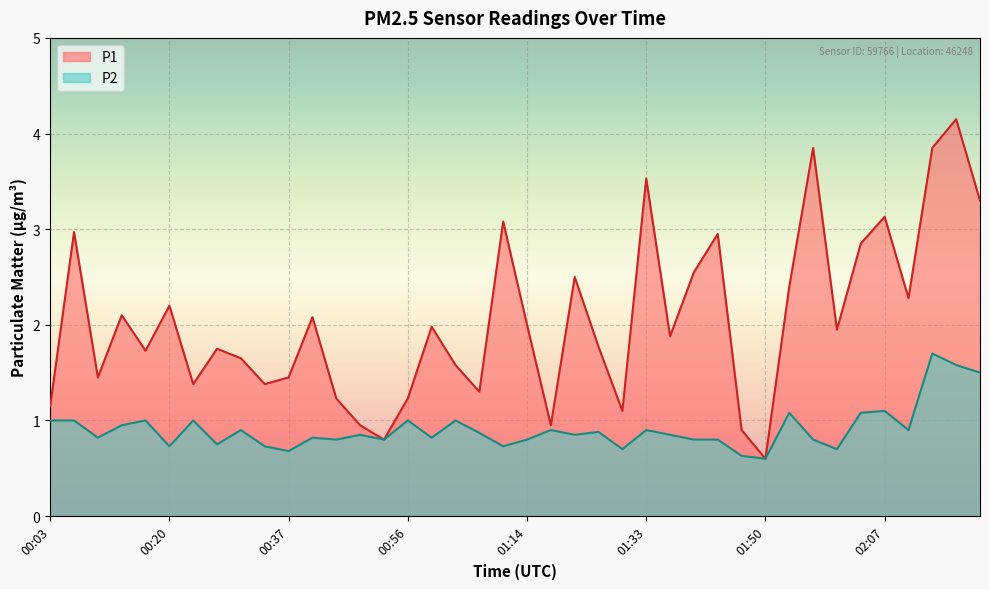

At how many categories does at least one series exceed 3?

7